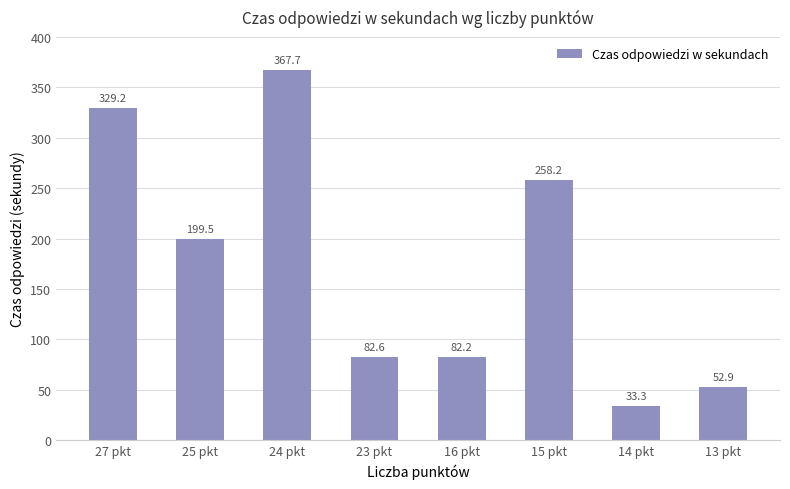

How many series are shown in this chart?

1